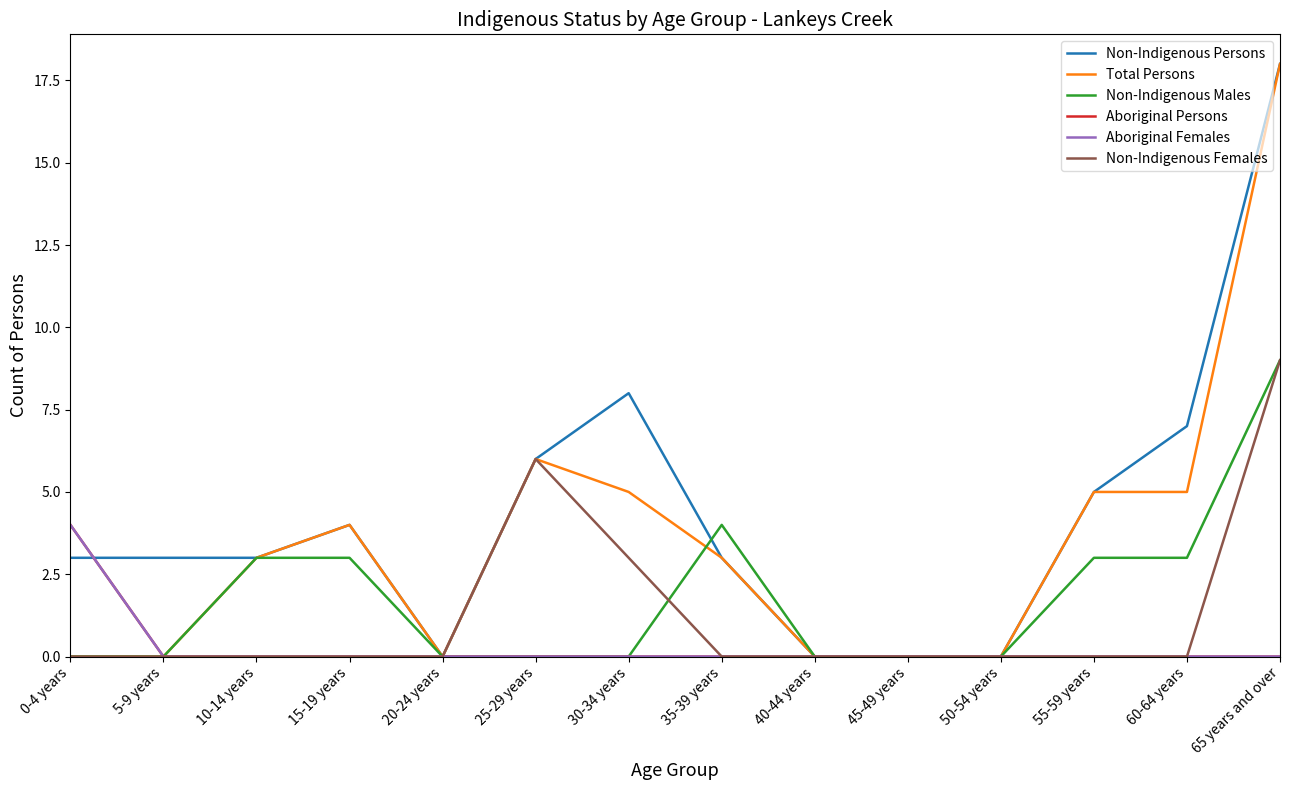

Count the Non-Indigenous Females values in the range 0 to 1.

11